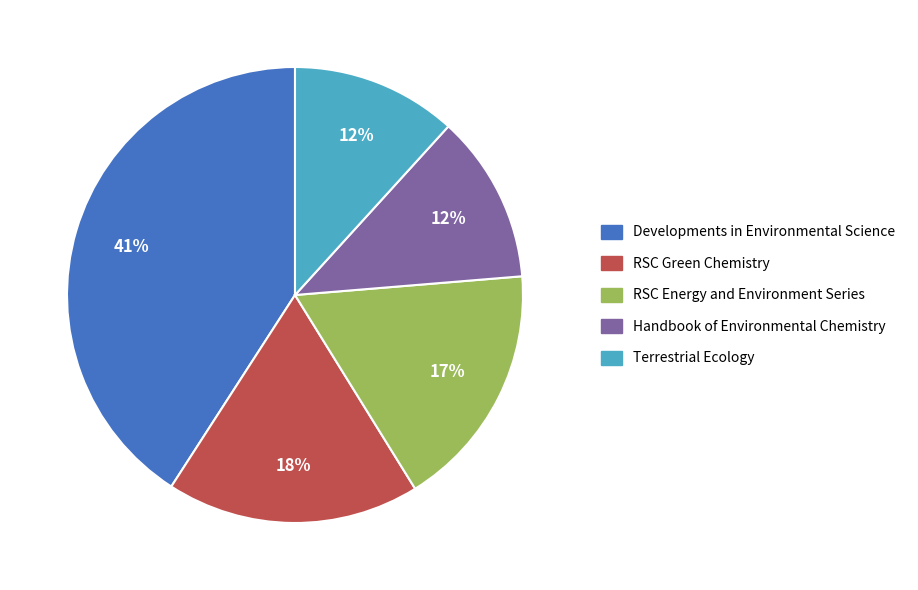

How many slices are in this pie chart?

5